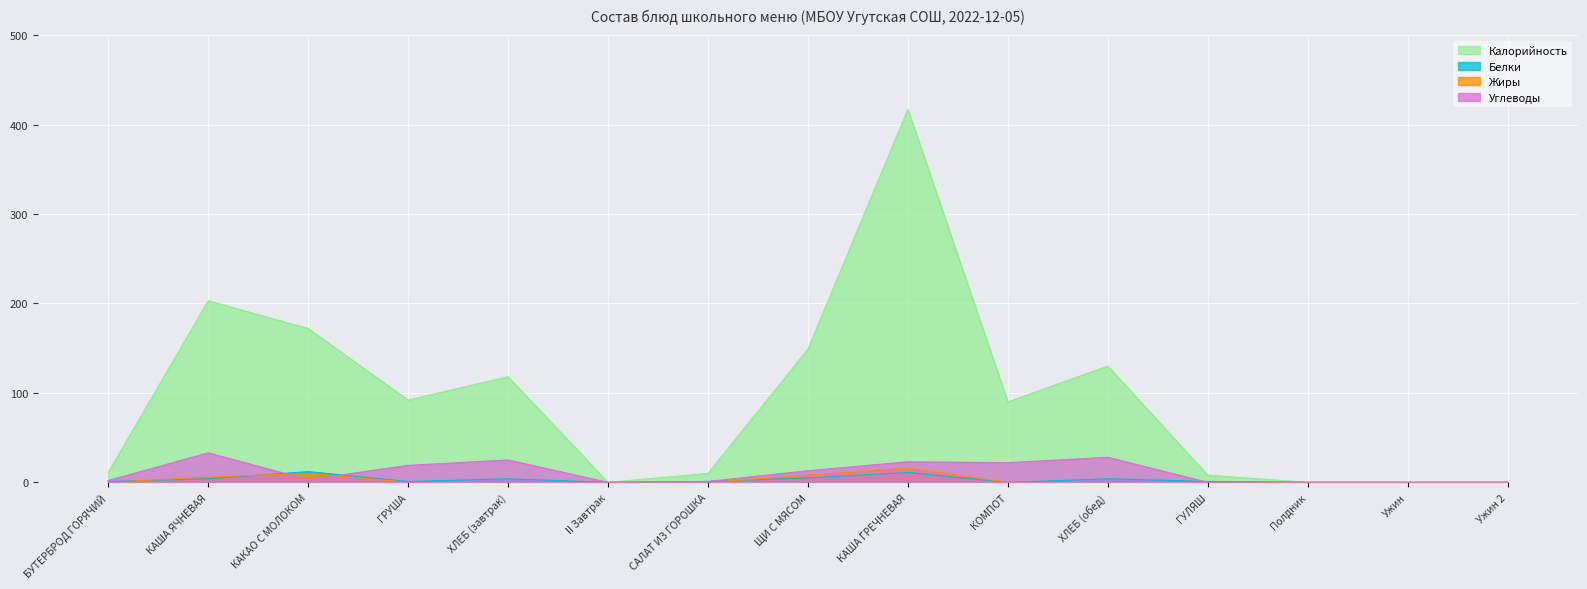

At how many categories does at least one series exceed 130?

4